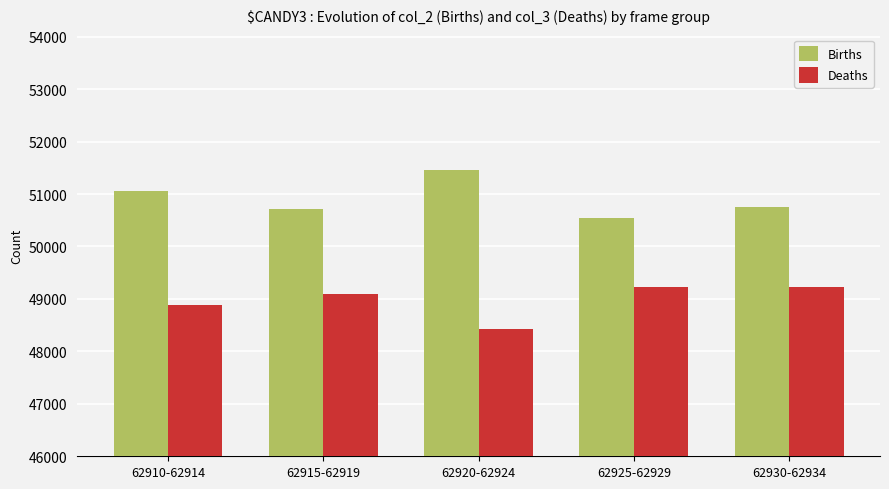

How many bars are there in each group?

2